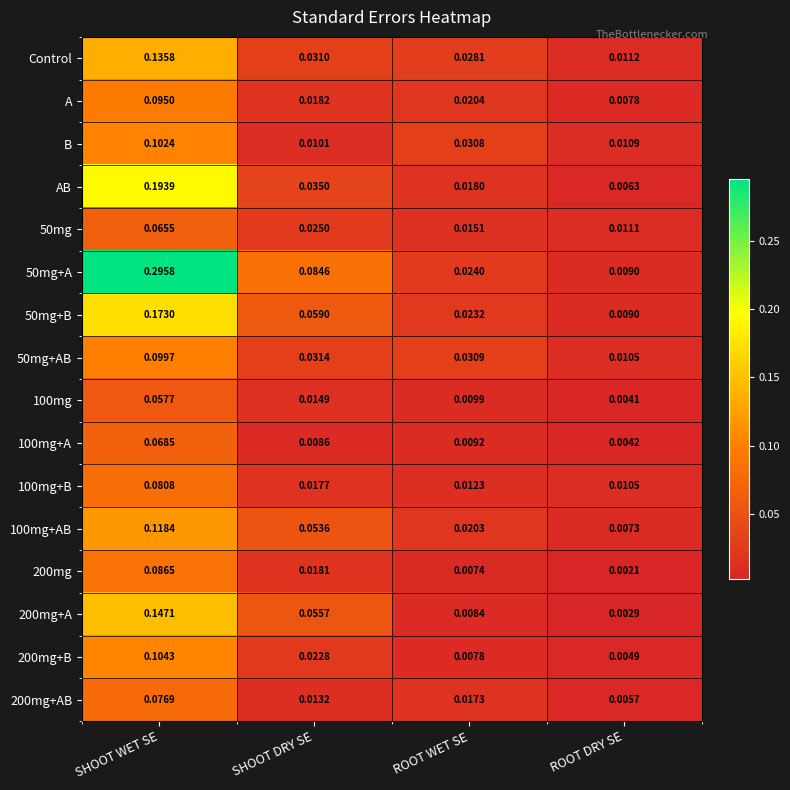

Which category has the highest value in the AB series?

SHOOT WET SE